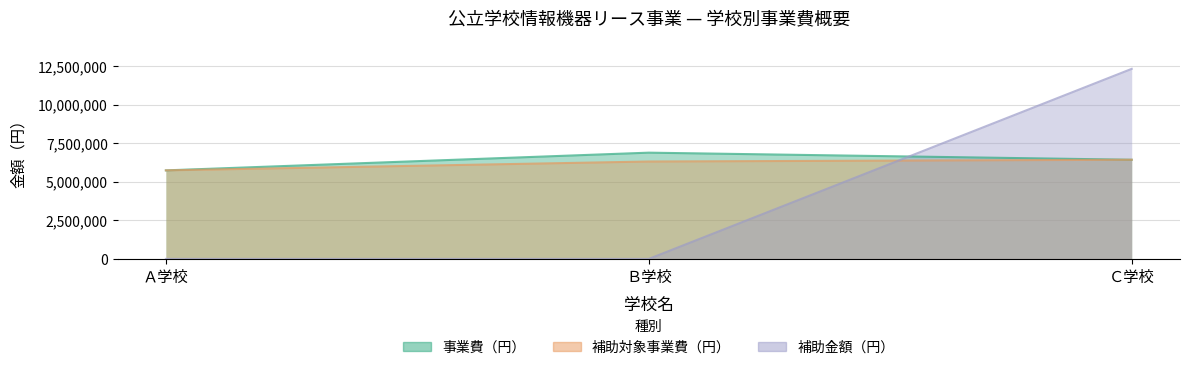

Reading right to left, list all the values displayed in this chart.

事業費（円）: Ｃ学校=6440000	Ｂ学校=6900000	Ａ学校=5750000
補助対象事業費（円）: Ｃ学校=6440000	Ｂ学校=6325000	Ａ学校=5750000
補助金額（円）: Ｃ学校=12343000	Ｂ学校=0	Ａ学校=0